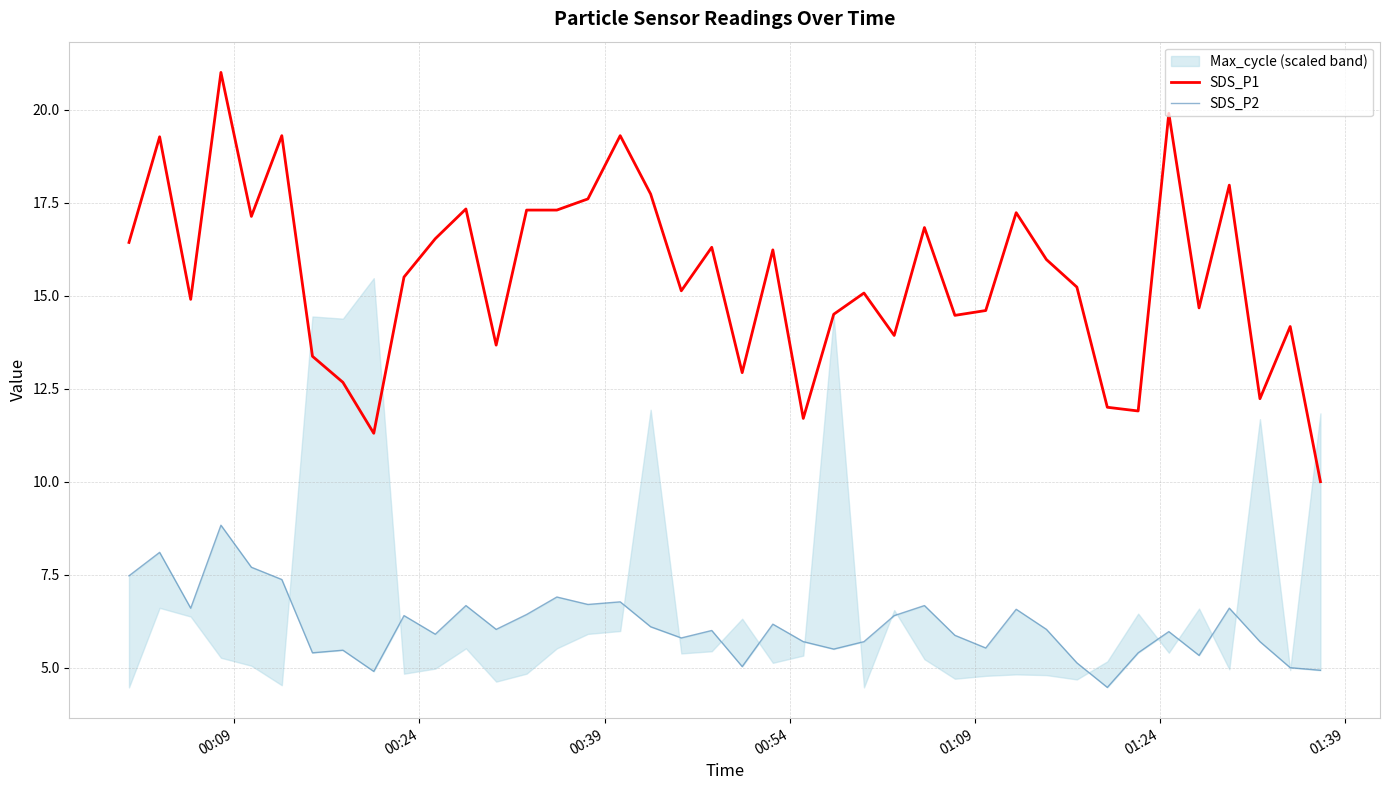

What is the difference between the maximum and minimum values in the SDS_P2 series?

4.4